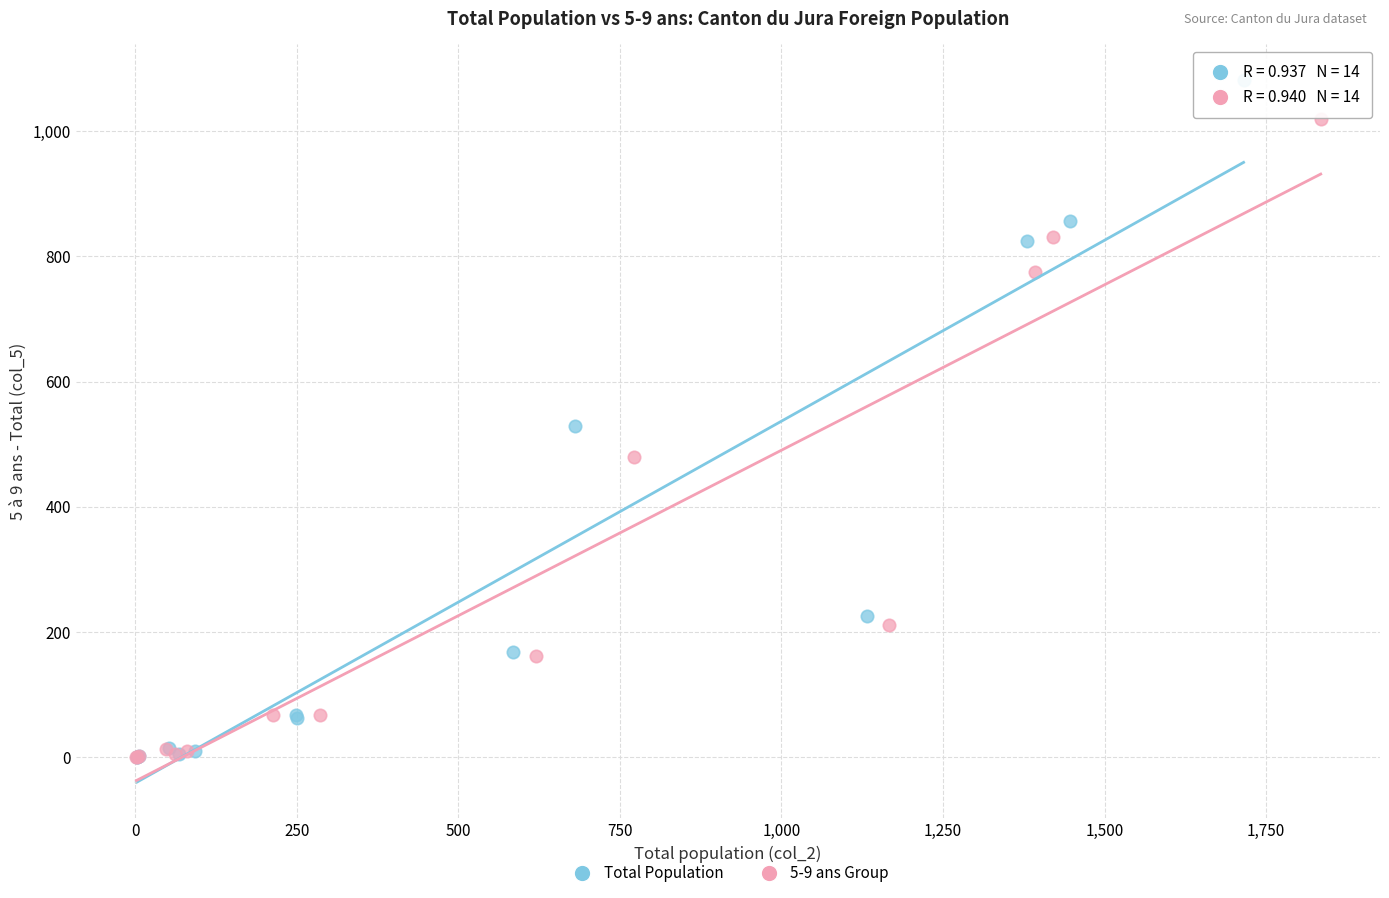

Which series has the widest spread of Y values?

Total Population